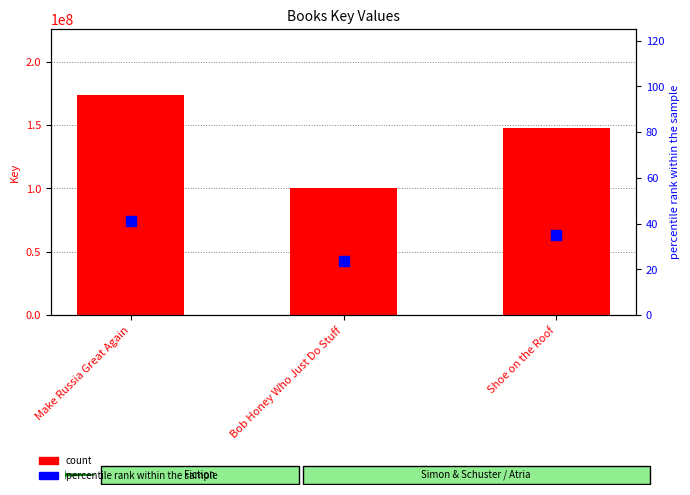

Which series has the widest spread of Y values?

Key